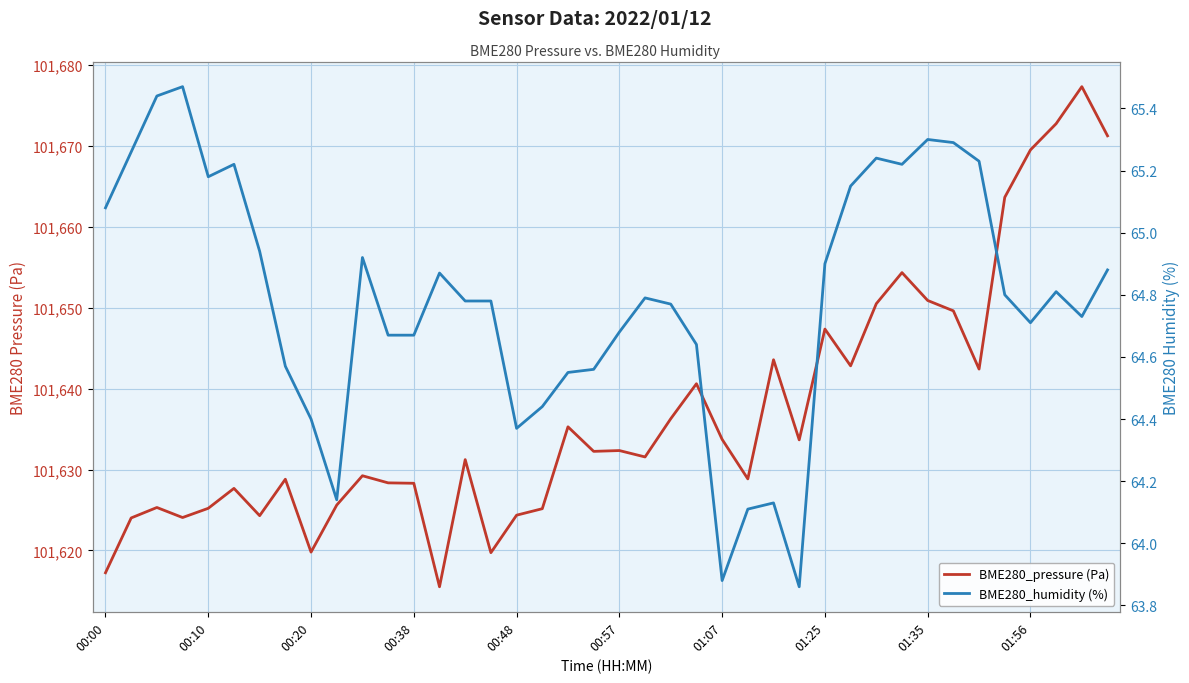

True or false: BME280_pressure (Pa) and BME280_humidity (%) intersect in this chart.

False